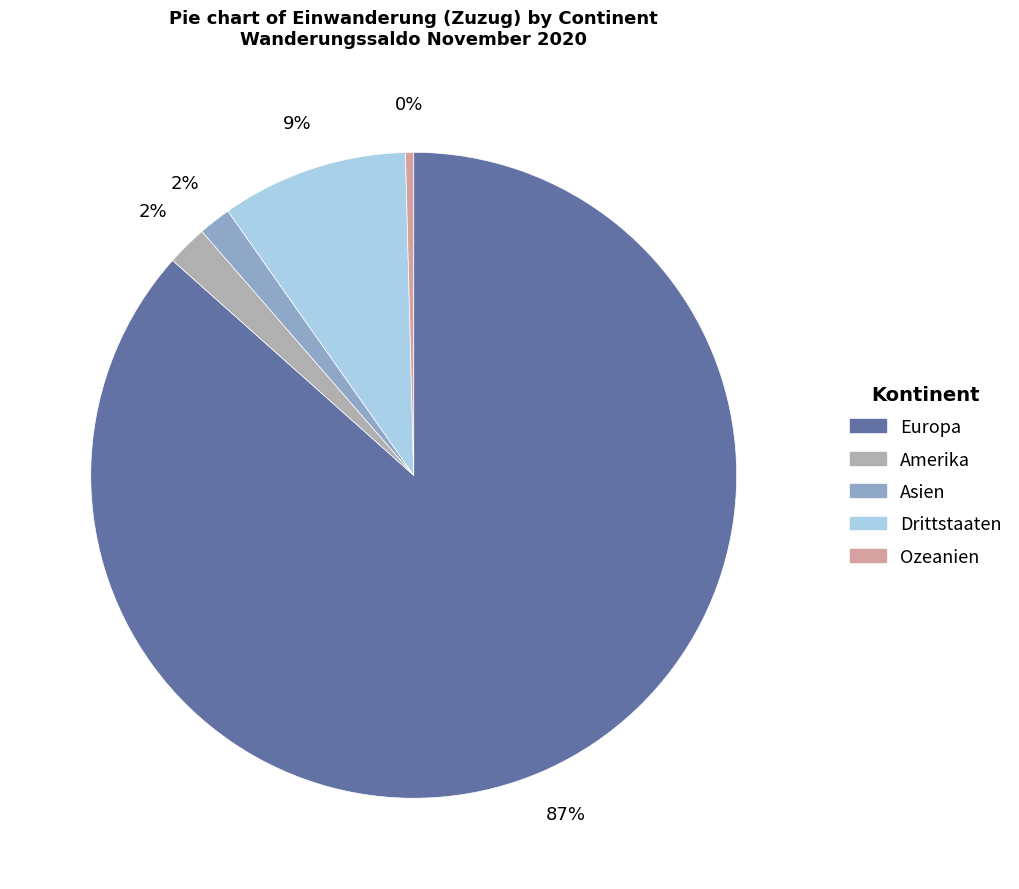

Is there any slice that represents more than half of the pie?

Yes